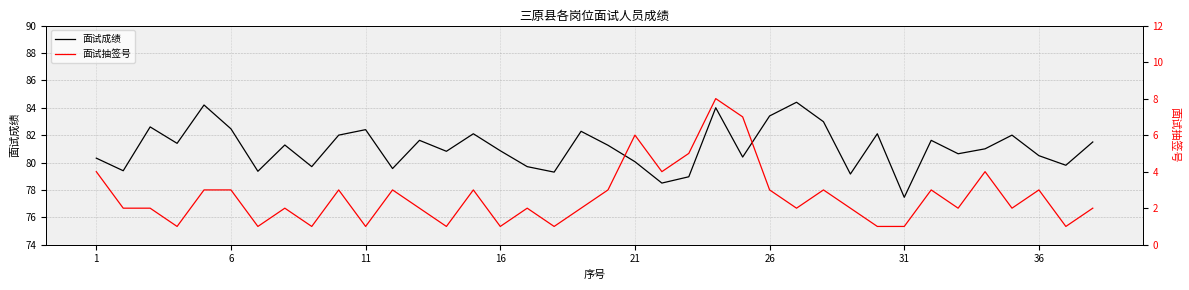

Reading left to right, transcribe all the data shown in this chart.

面试成绩: 80.3	79.4	82.6	81.4	84.2	82.5	79.4	81.3	79.7	82.0	82.4	79.6	81.6	80.8	82.1	80.9	79.7	79.3	82.3	81.3	80.1	78.5	79.0	84.0	80.4	83.4	84.4	83.0	79.2	82.1	77.5	81.6	80.6	81.0	82.0	80.5	79.8	81.5
面试抽签号: 4.0	2.0	2.0	1.0	3.0	3.0	1.0	2.0	1.0	3.0	1.0	3.0	2.0	1.0	3.0	1.0	2.0	1.0	2.0	3.0	6.0	4.0	5.0	8.0	7.0	3.0	2.0	3.0	2.0	1.0	1.0	3.0	2.0	4.0	2.0	3.0	1.0	2.0